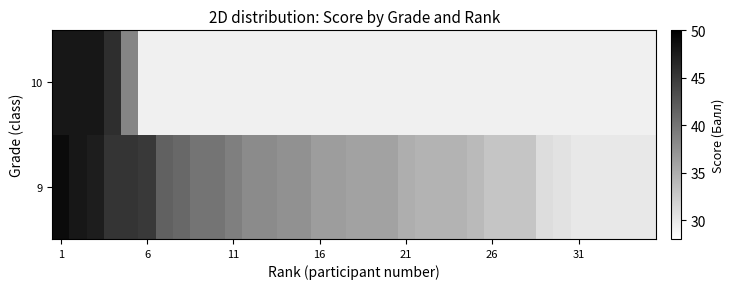

At which category is the sum across all series the highest?

1